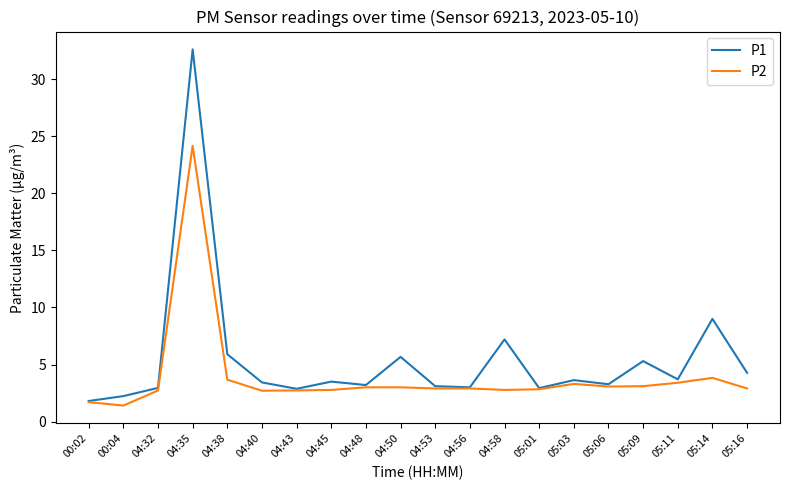

The value of P2 at 04:40 is 2.7. True or false?

True